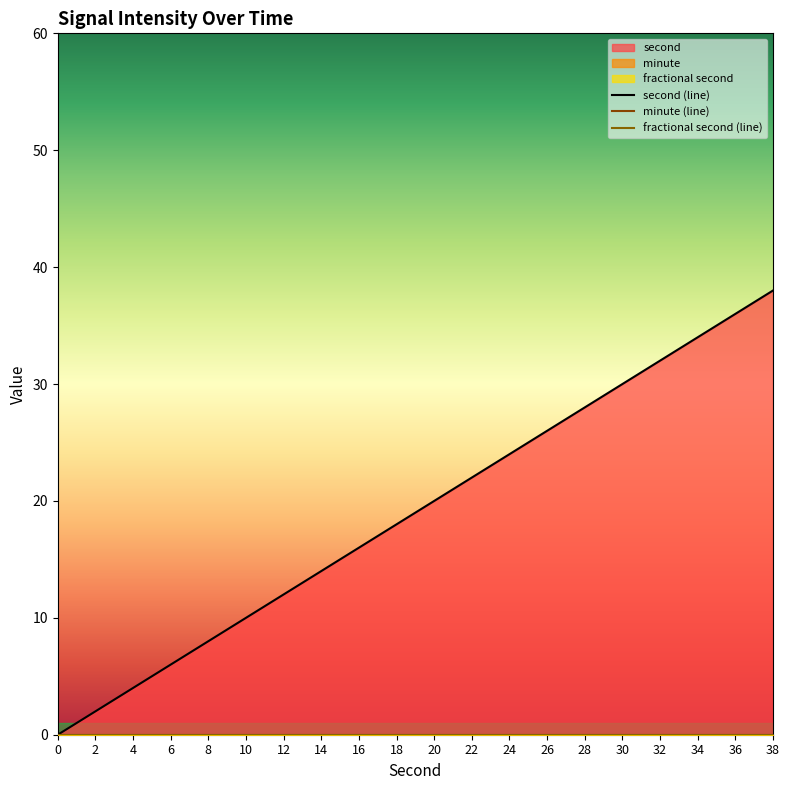

At 8, list the series in order from smallest to largest.

minute, fractional second, second